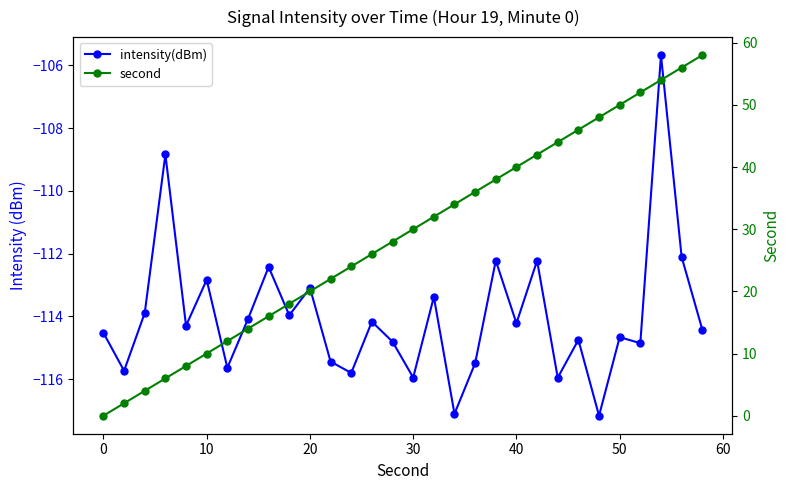

List the series in order of their overall mean, lowest first.

intensity(dBm), second